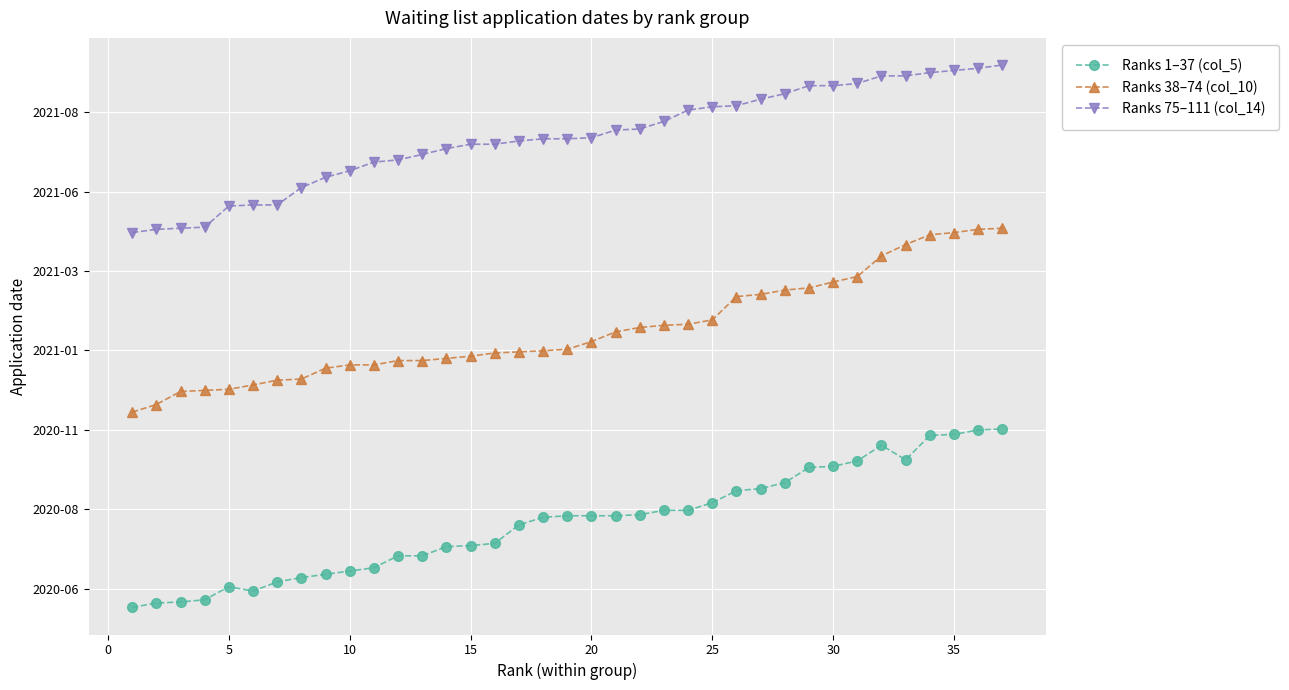

What is the lowest value of the Ranks 1–37 (col_5) series?

2020.4